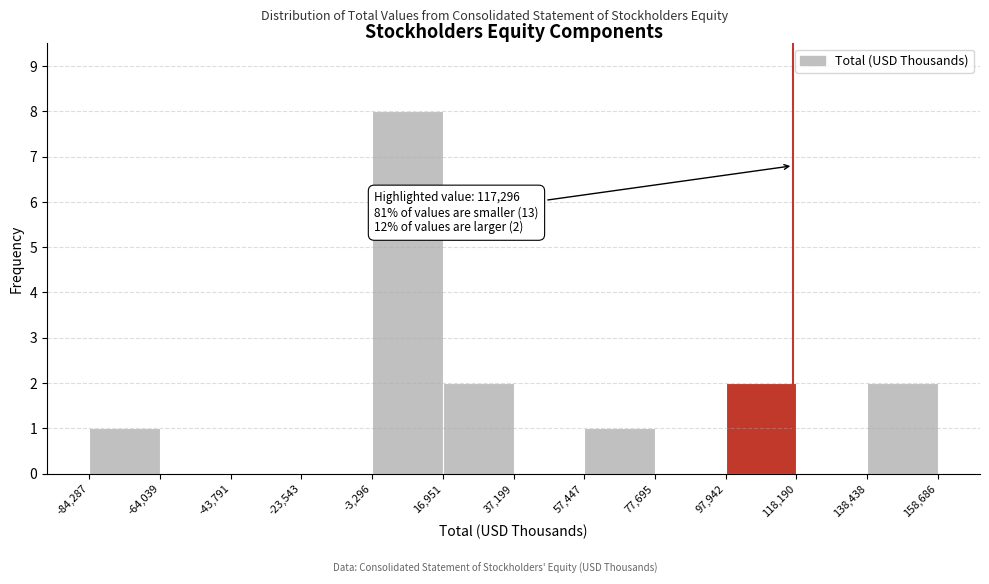

Over which range of the x-axis is the bar tallest?

-3,296 to 16,951